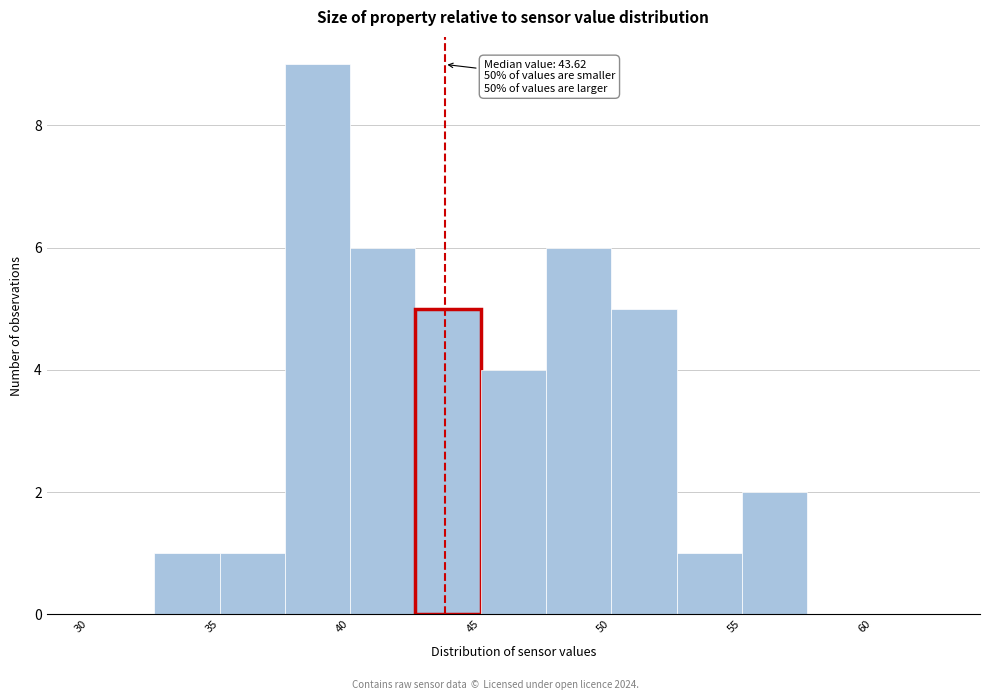

Over which range of the x-axis is the bar tallest?

37.5 to 40.0